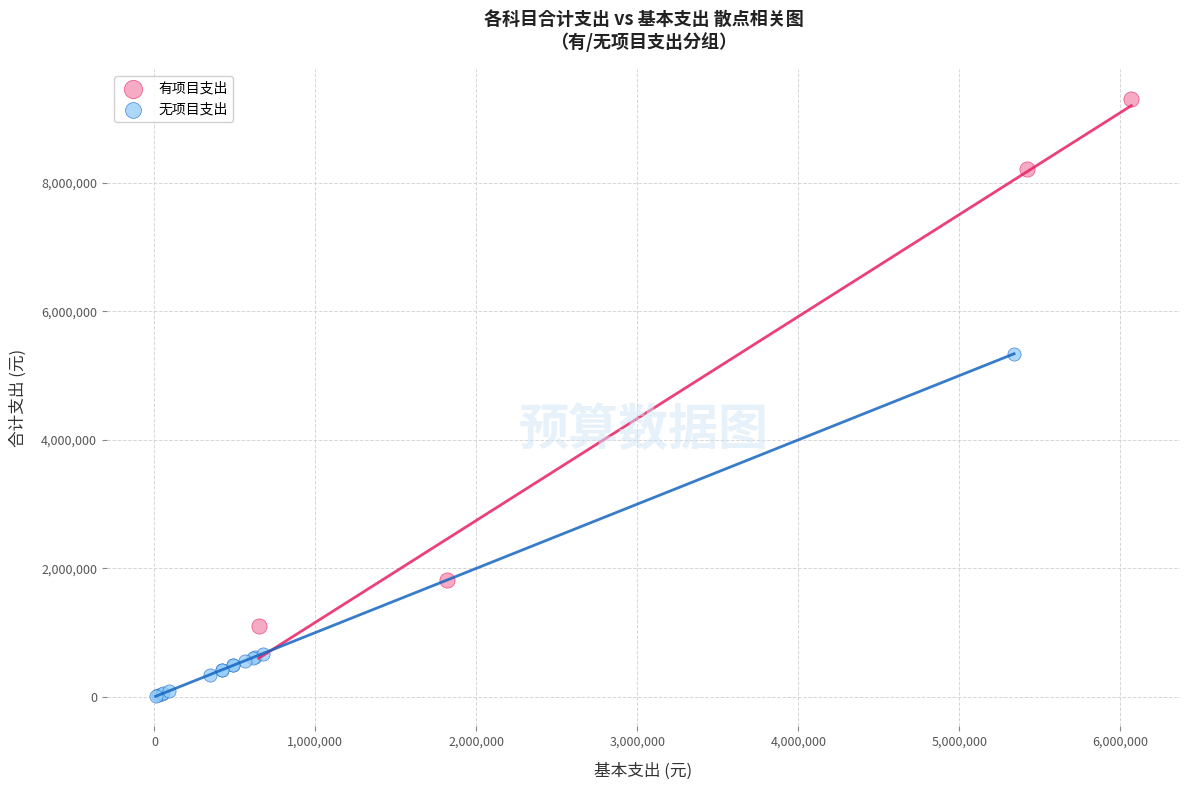

What are all the series names shown in the legend?

有项目支出, 无项目支出